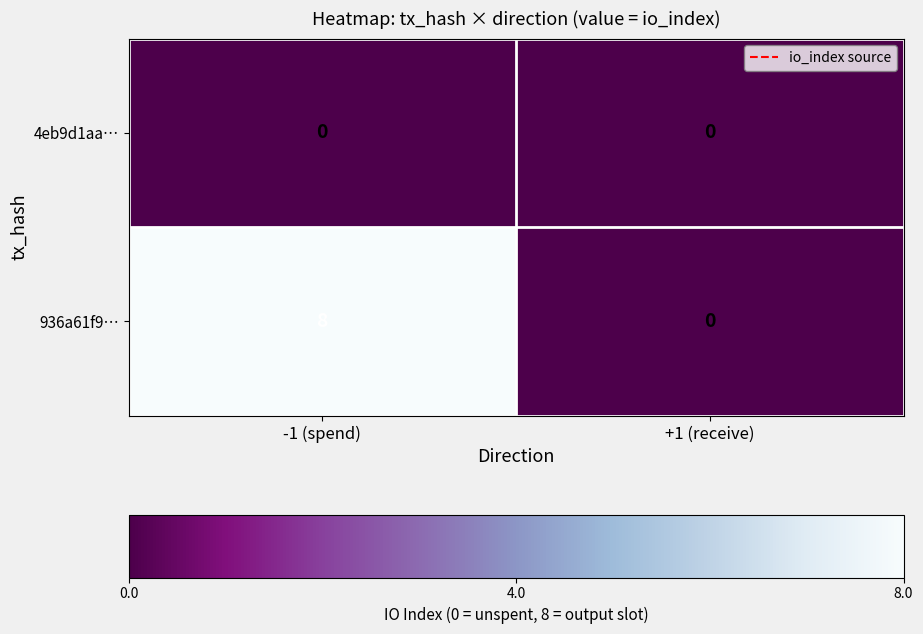

Reading left to right, extract all data points from this chart.

4eb9d1aa…: -1 (spend)=0	+1 (receive)=0
936a61f9…: -1 (spend)=8	+1 (receive)=0